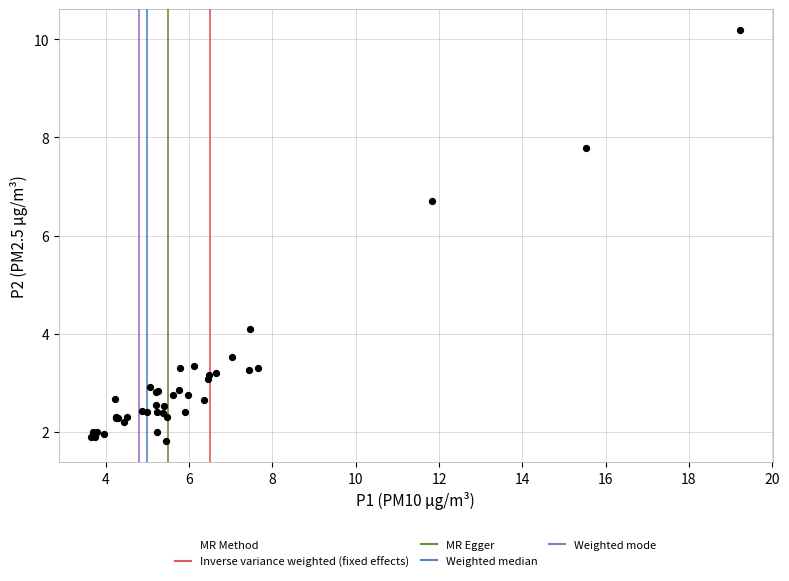

What Y value in the scatter plot is closest to 6?

6.7